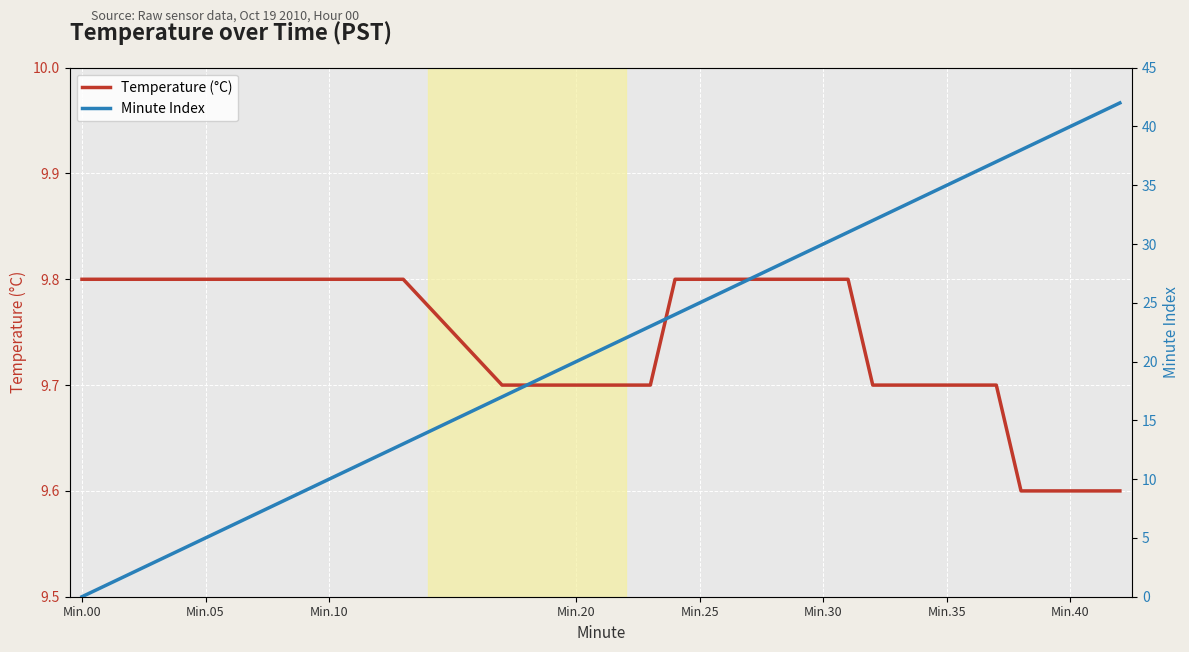

List the series in order of their peak value, highest first.

Minute Index, Temperature (°C)